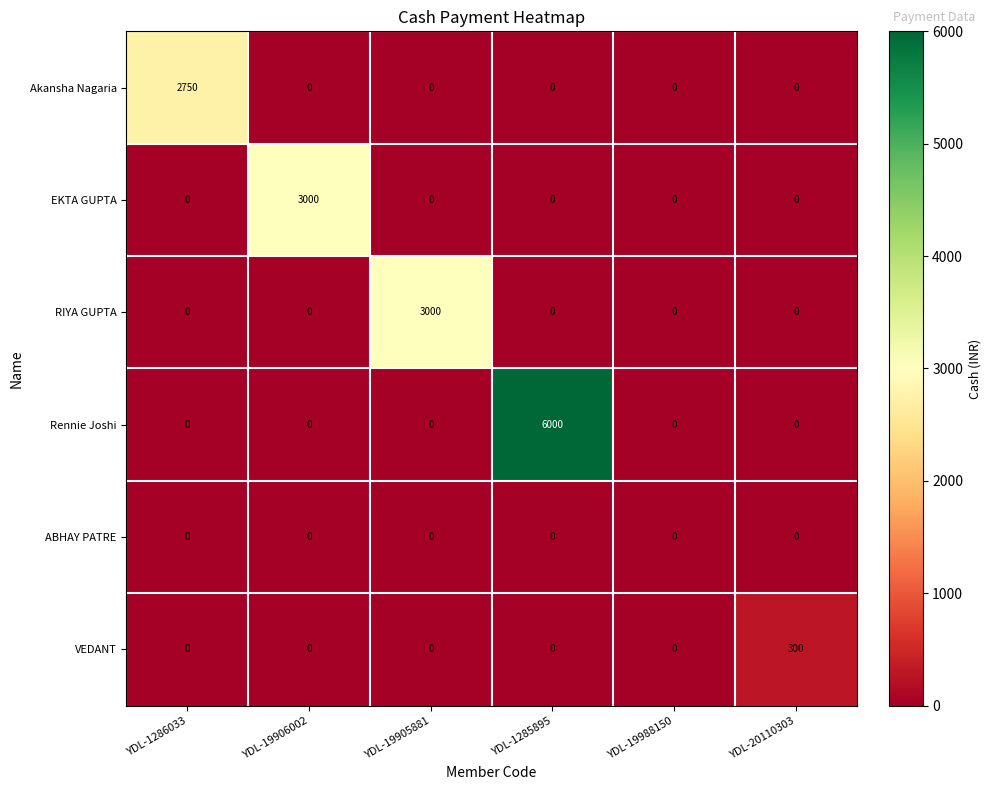

What is the sum of all RIYA GUPTA values?

3000